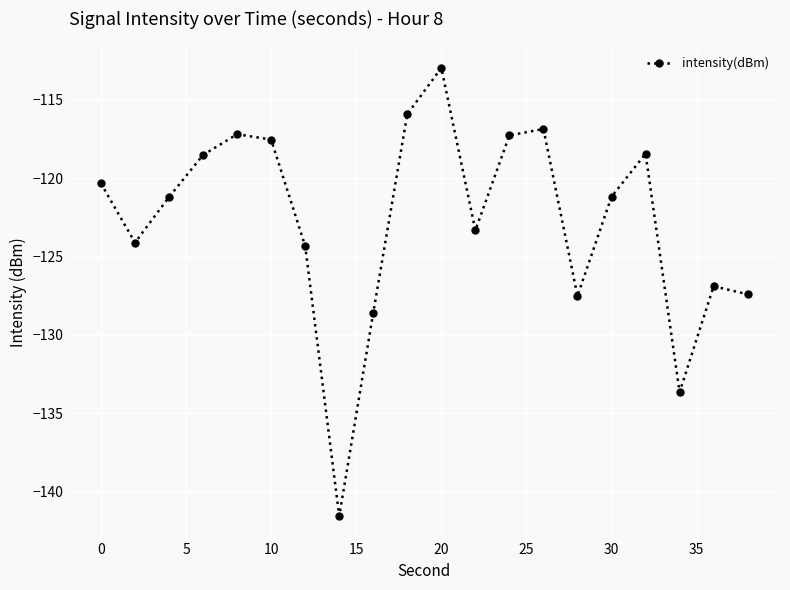

What is the value of the 3rd point from the left?

-121.2